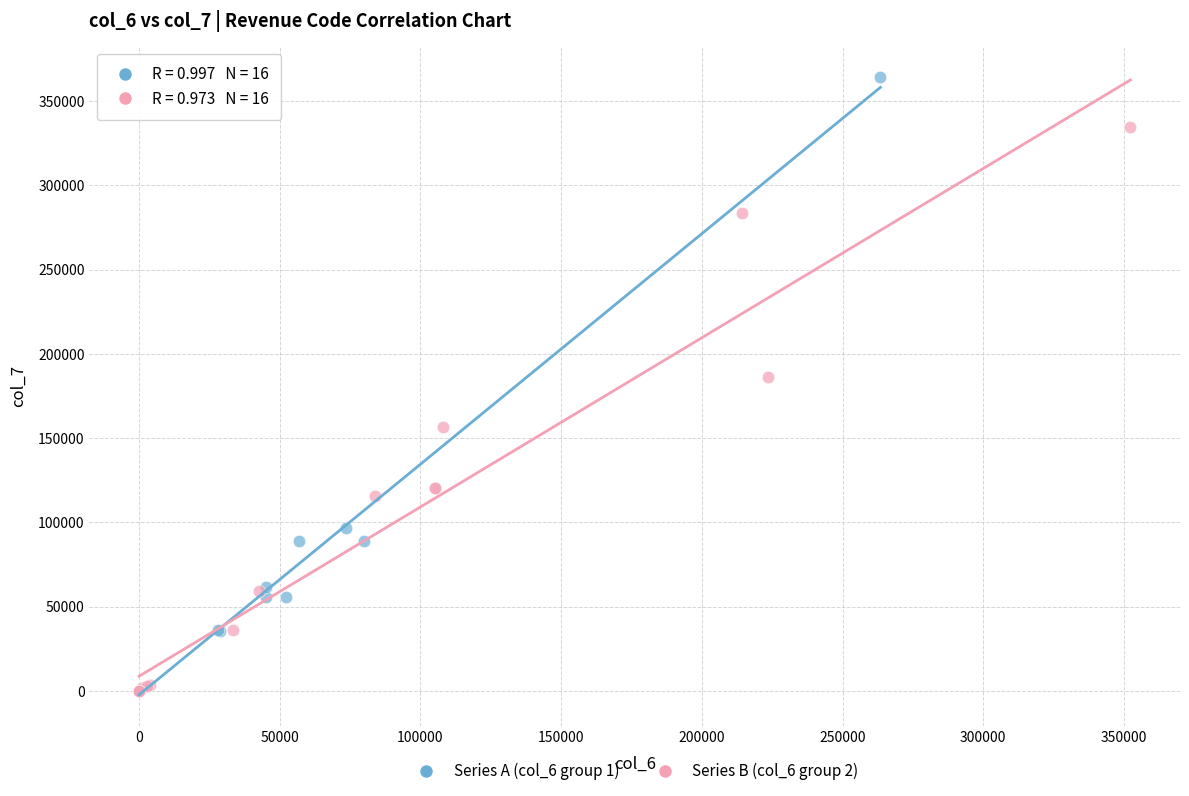

Which series has the widest spread of Y values?

Series A (col_6 group 1)